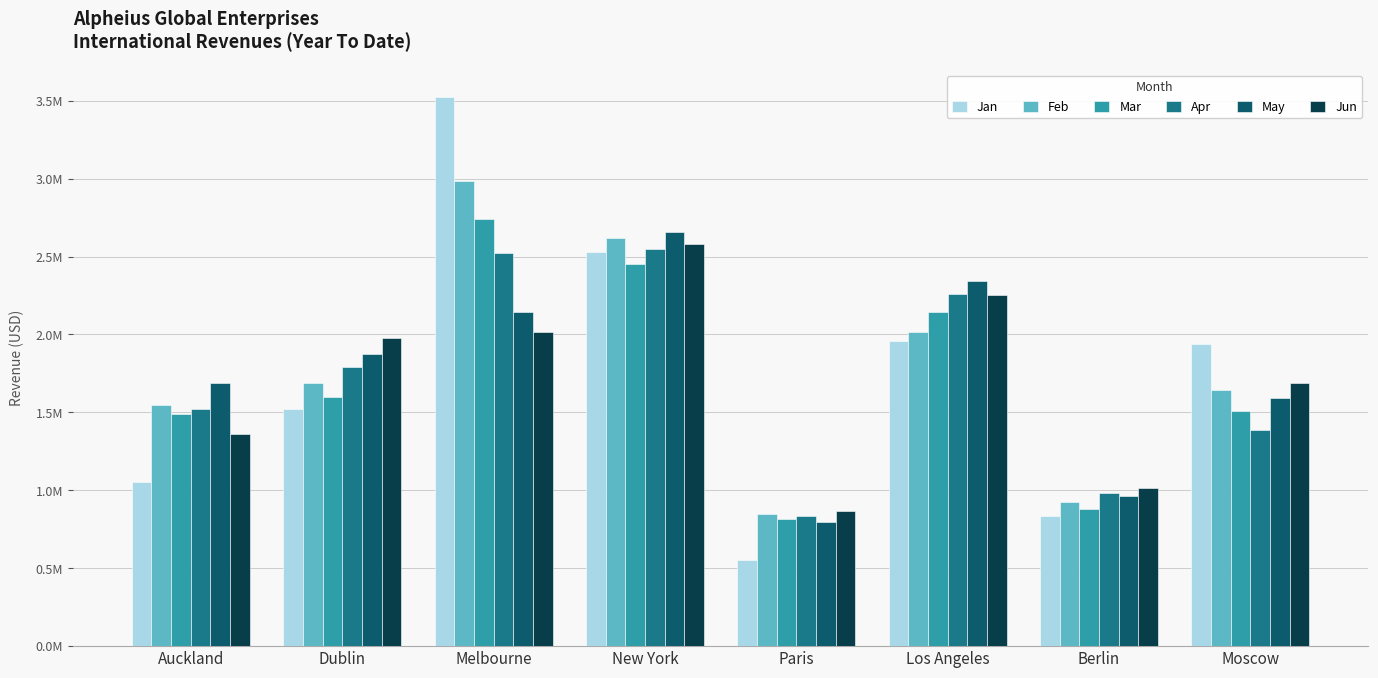

What is the value of the Feb bar at the 4th from the left?

2621889